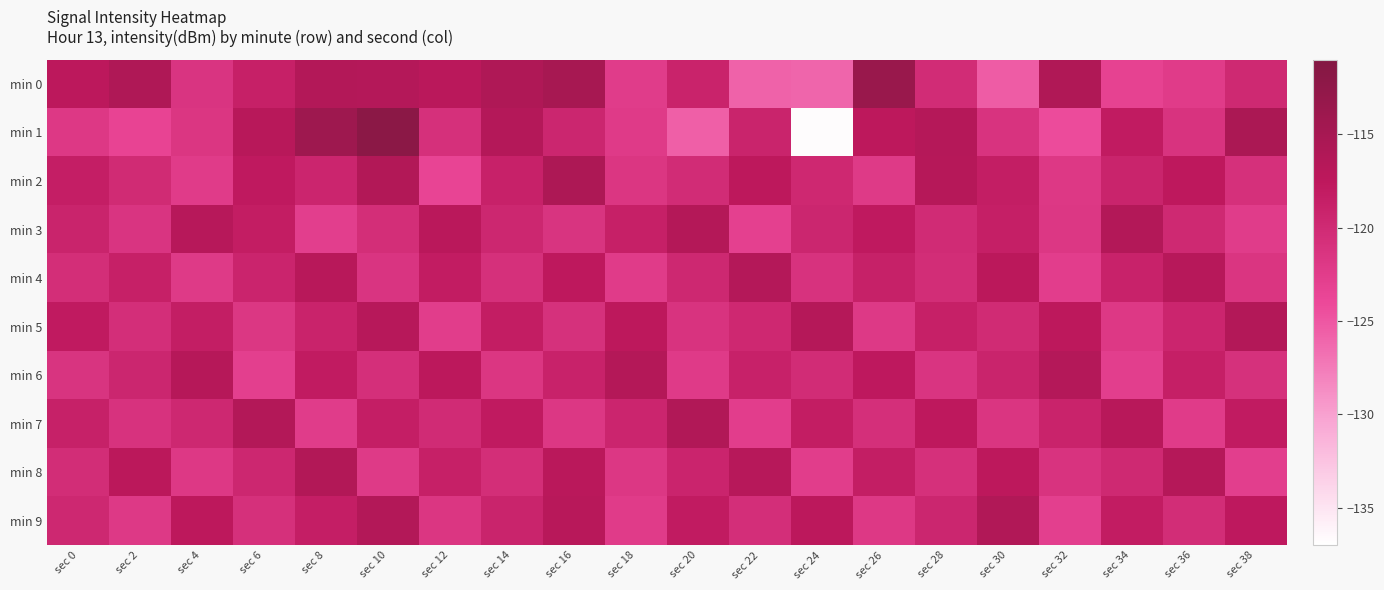

Rank the series at sec 26 from lowest to highest value.

min 2, min 5, min 9, min 7, min 4, min 8, min 3, min 6, min 1, min 0